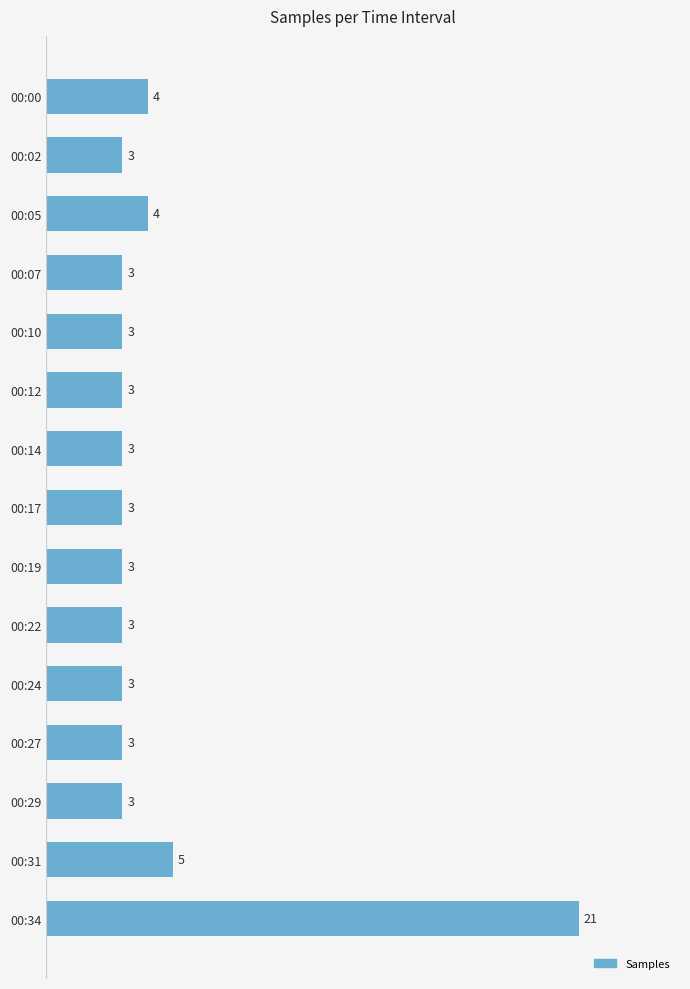

Are the bars horizontal?

Yes